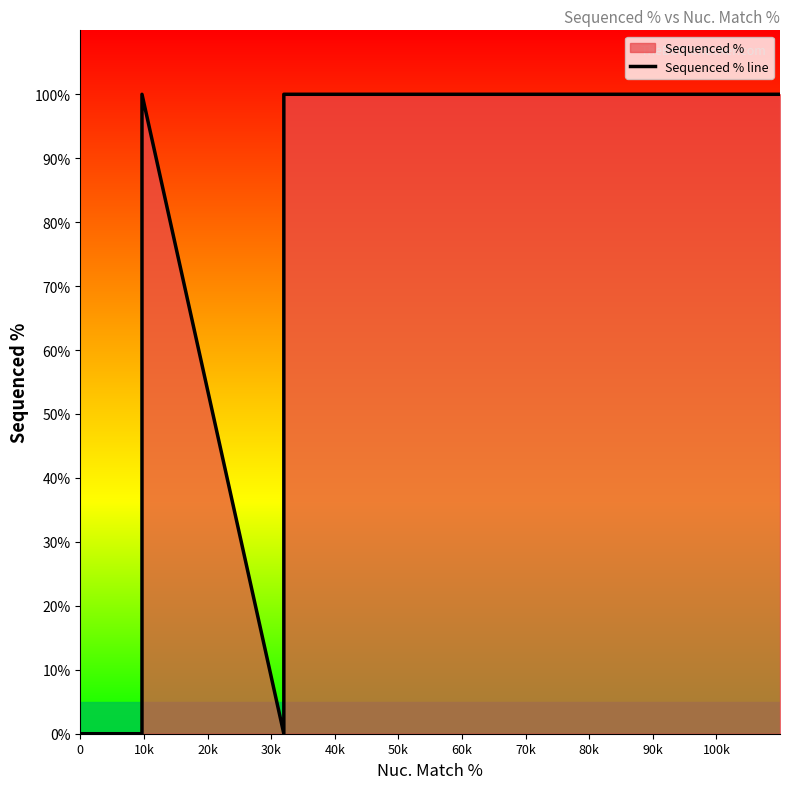

How many interior local valleys (lower than both neighbors) does the data have?

1